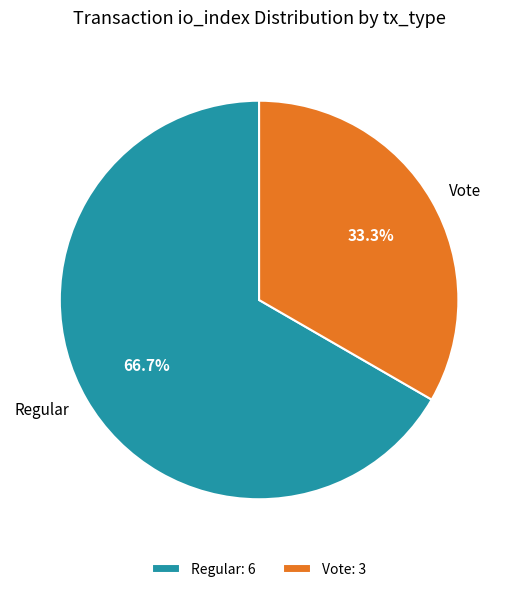

Rank the categories by value from lowest to highest.

Vote, Regular